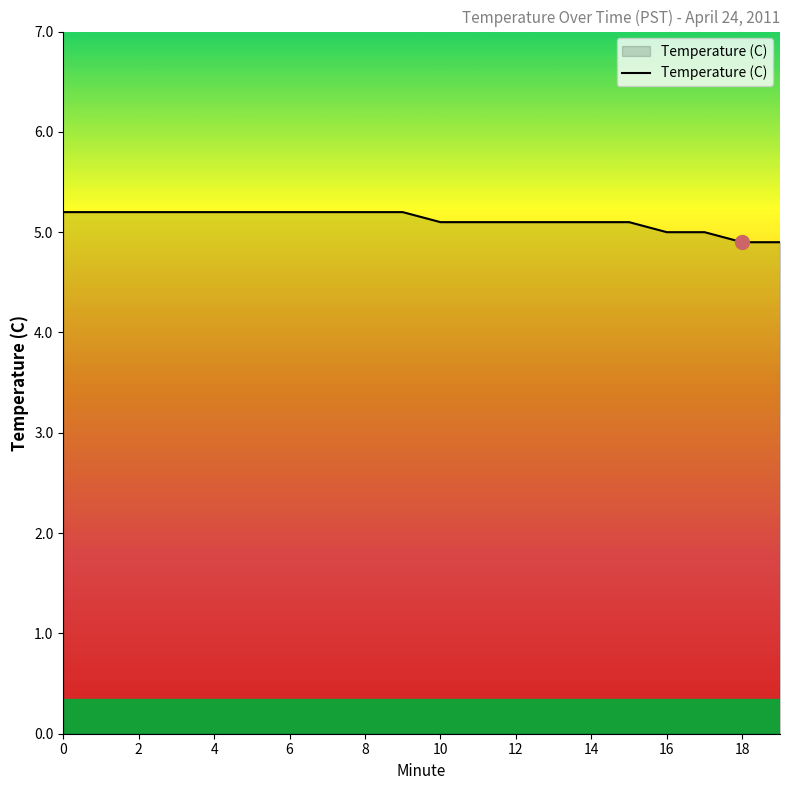

What is the difference between the maximum and minimum values?

0.3